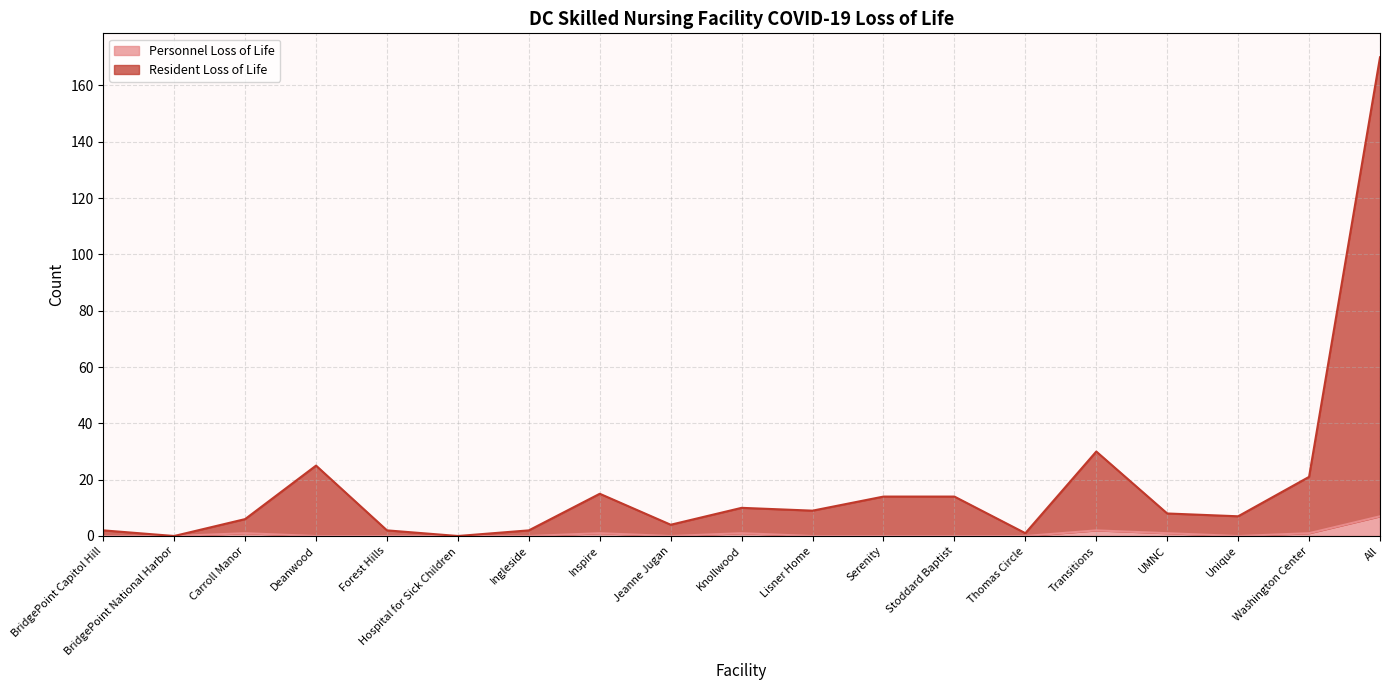

True or false: Resident Loss of Life has a value of 30 at Transitions.

True